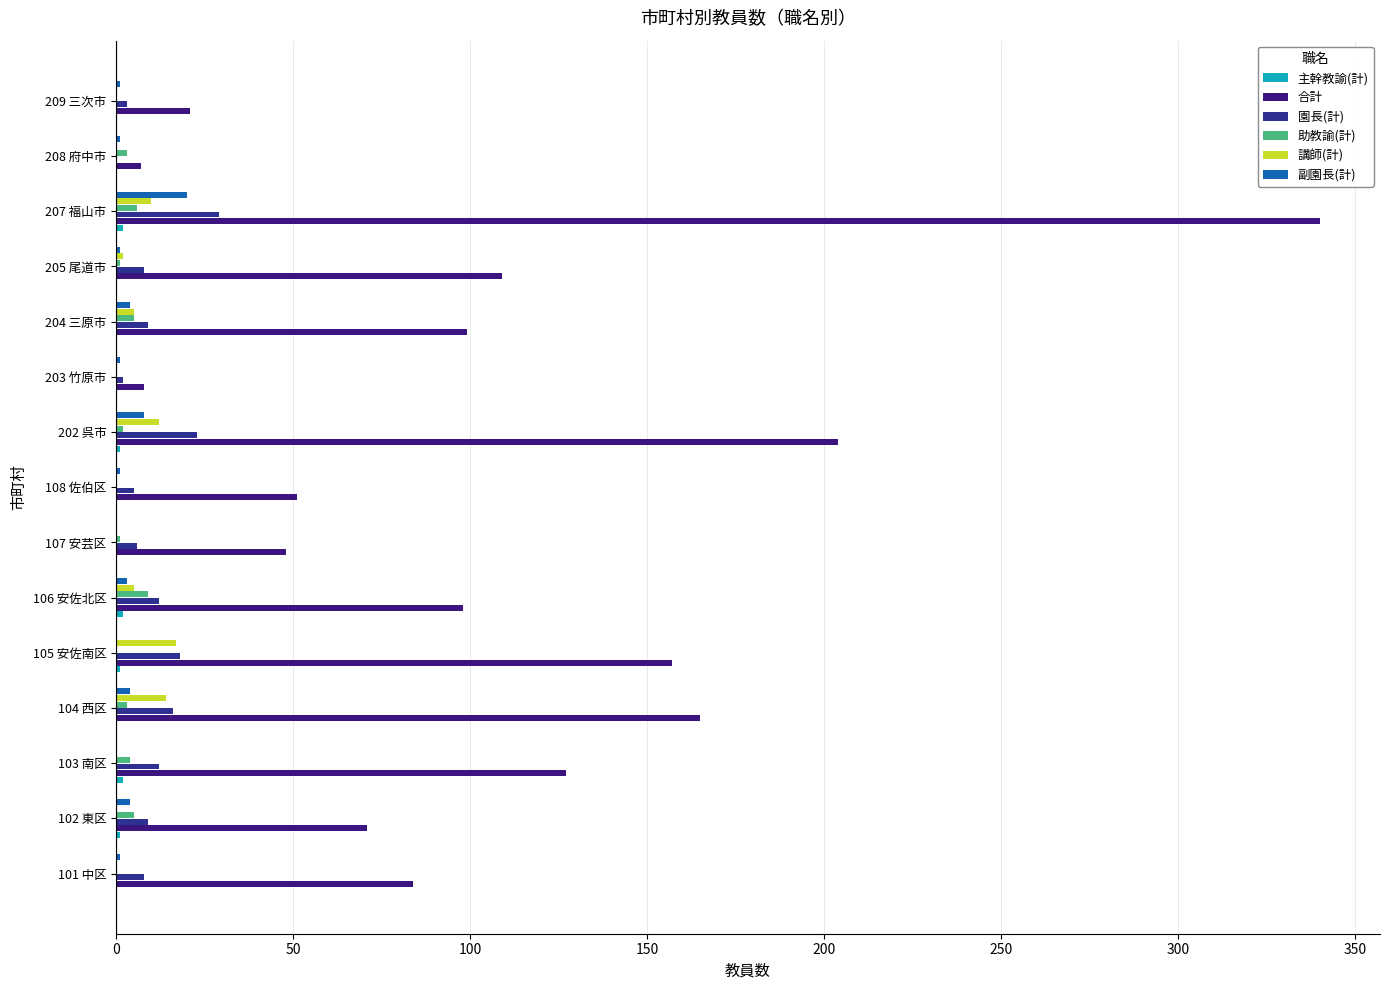

How many 主幹教諭(計) values are between 0 and 1?

12